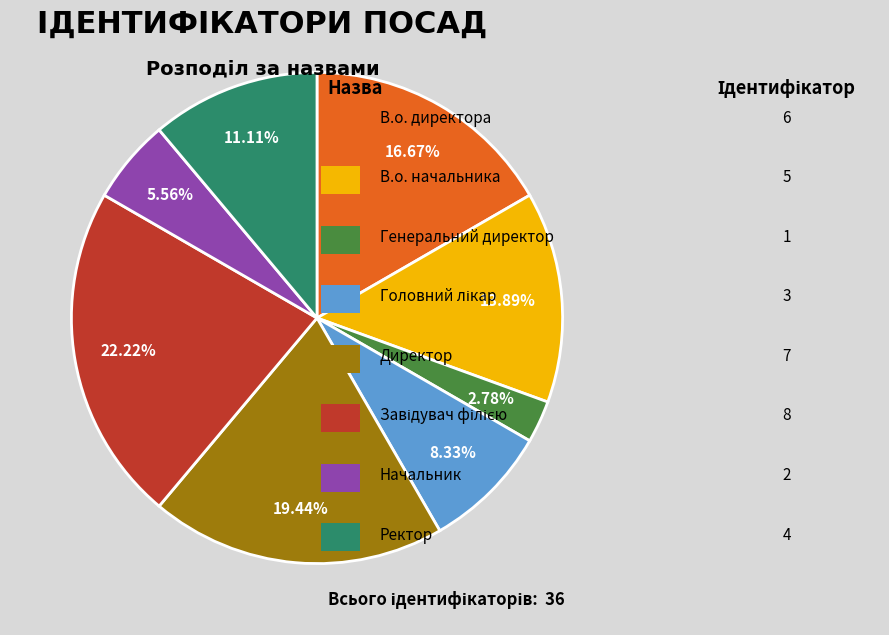

Is there a majority slice in this chart?

No